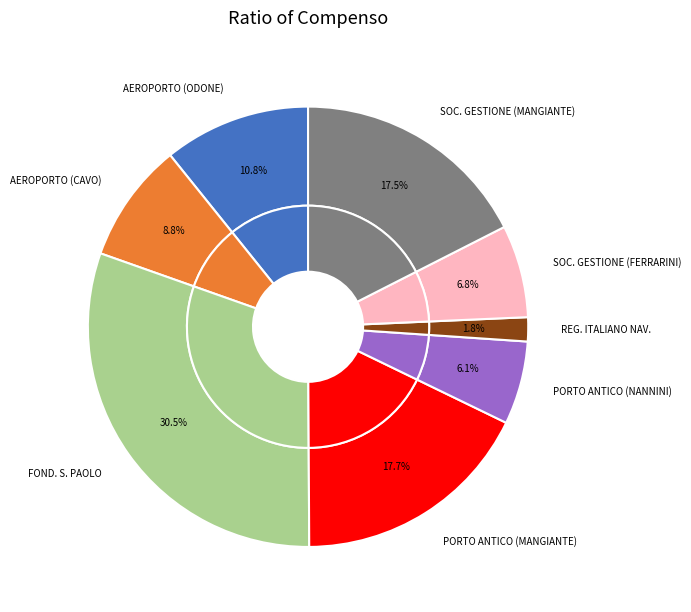

Which has a higher value, PORTO ANTICO DI GENOVA SPA (MANGIANTE) or SOCIETA GESTIONE MERCATO (MANGIANTE)?

PORTO ANTICO DI GENOVA SPA (MANGIANTE)